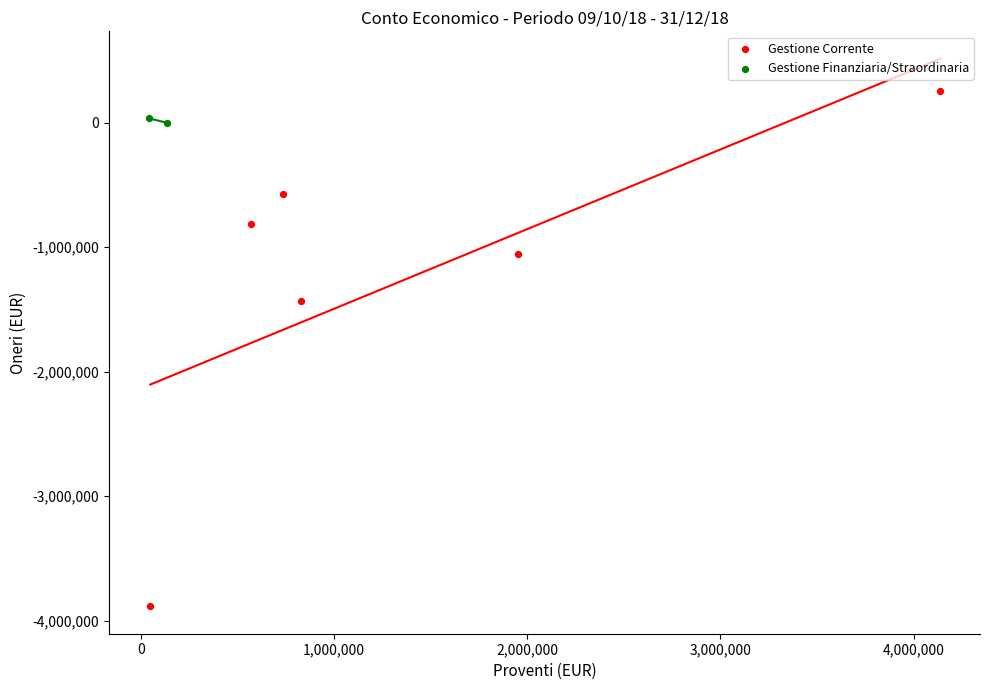

What are all the series names shown in the legend?

Gestione Corrente, Gestione Finanziaria/Straordinaria